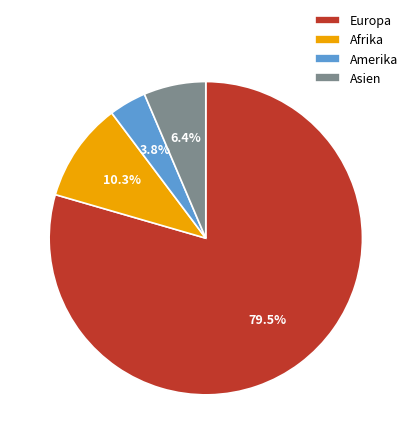

To the nearest percent, what is the combined percentage of Europa and Amerika?

83%